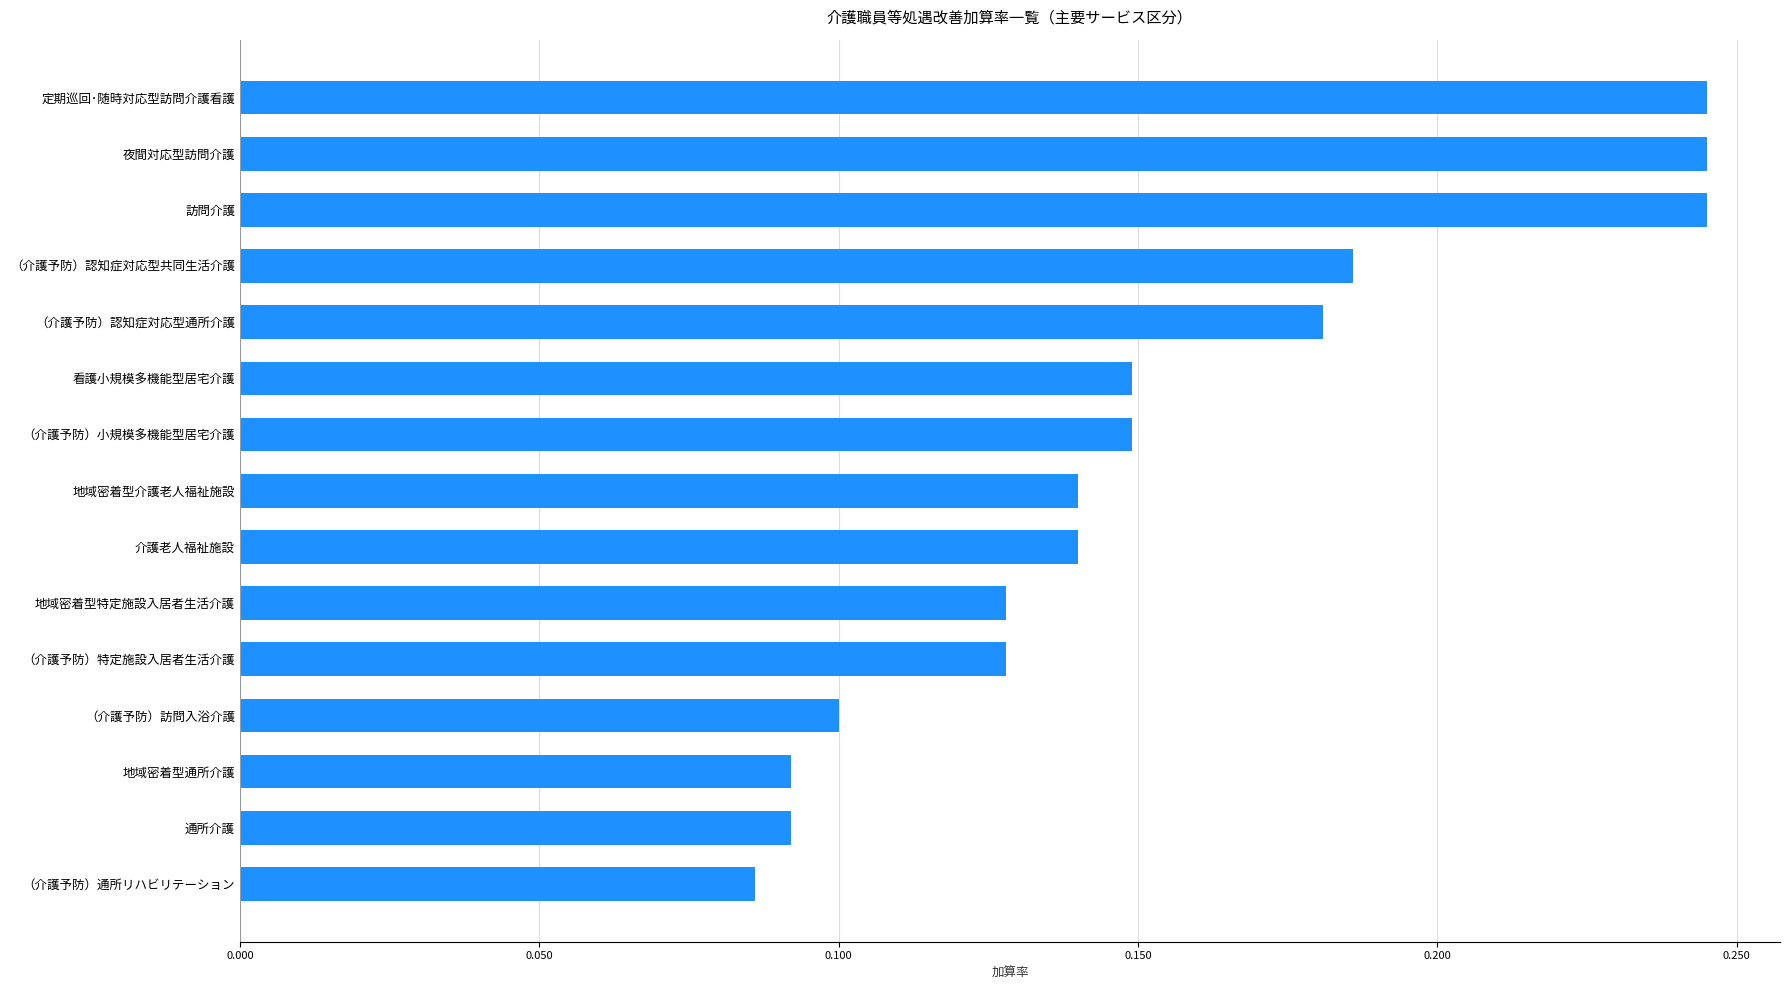

Where is the data nearest to the value 0?

（介護予防）通所リハビリテーション